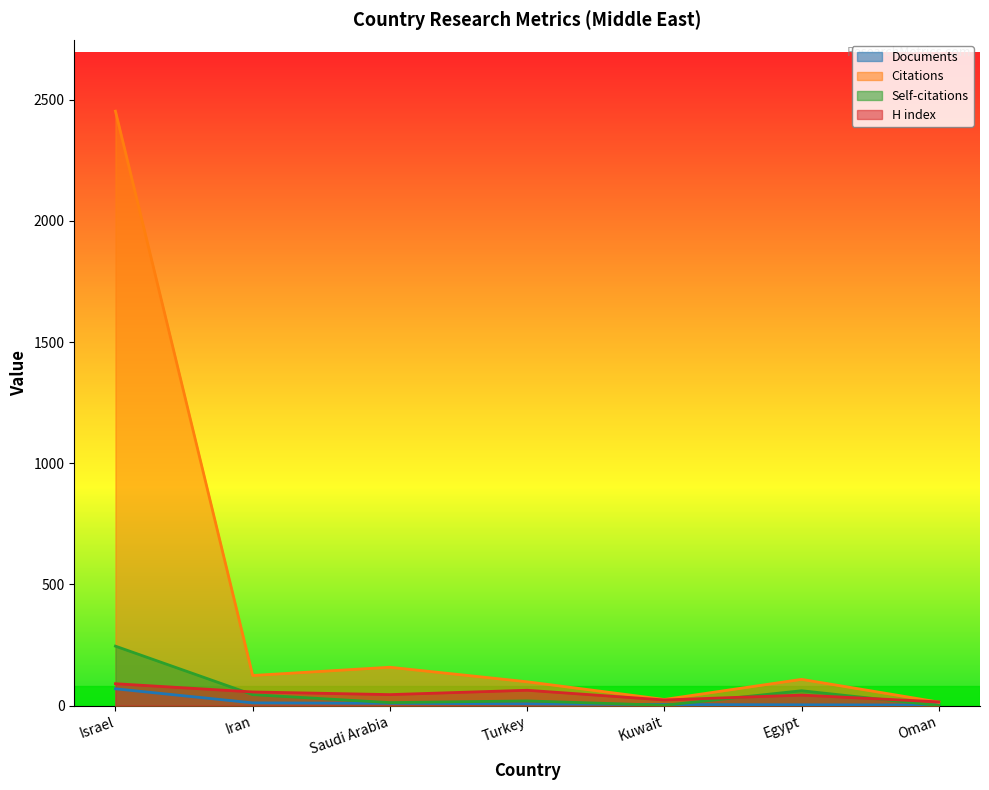

How many data points in Self-citations are above 19?

3